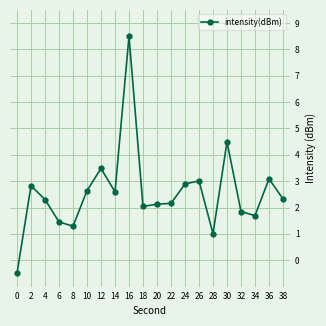

Which label corresponds to the largest value in the chart?

16